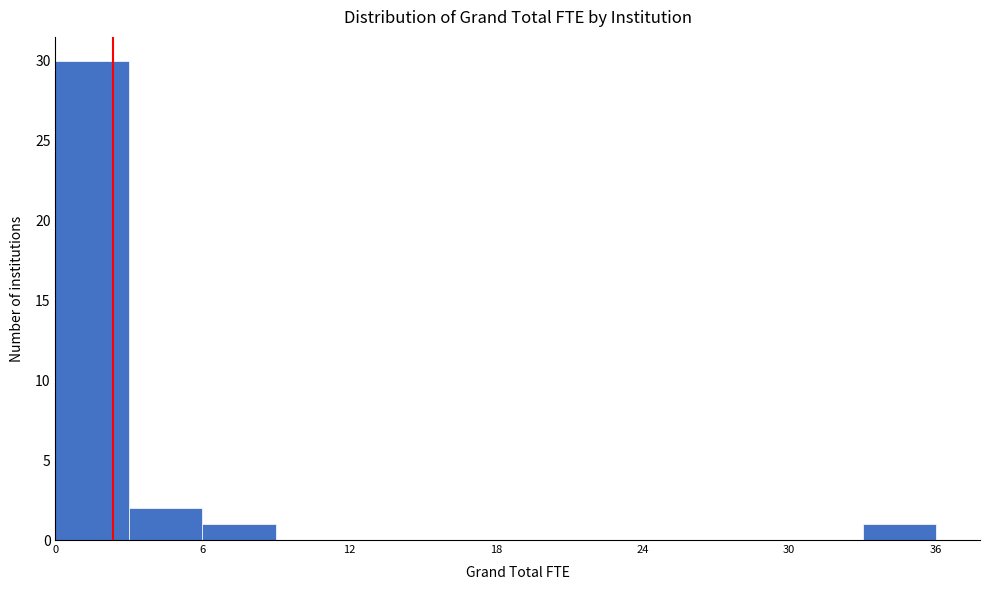

Around what value on the x-axis is the tallest bar? Give the approximate position of its centre, as read against the axis.

2